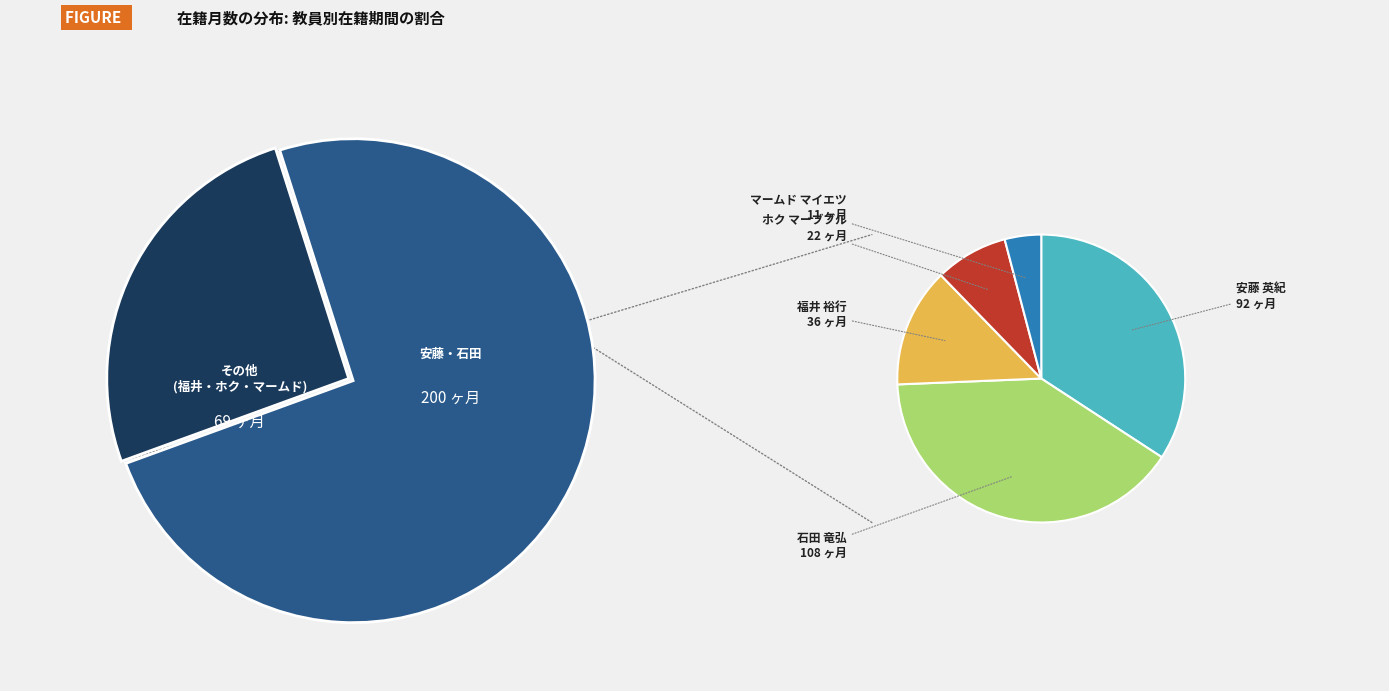

What portion of the pie excludes ホク マーブブル?

91.8%